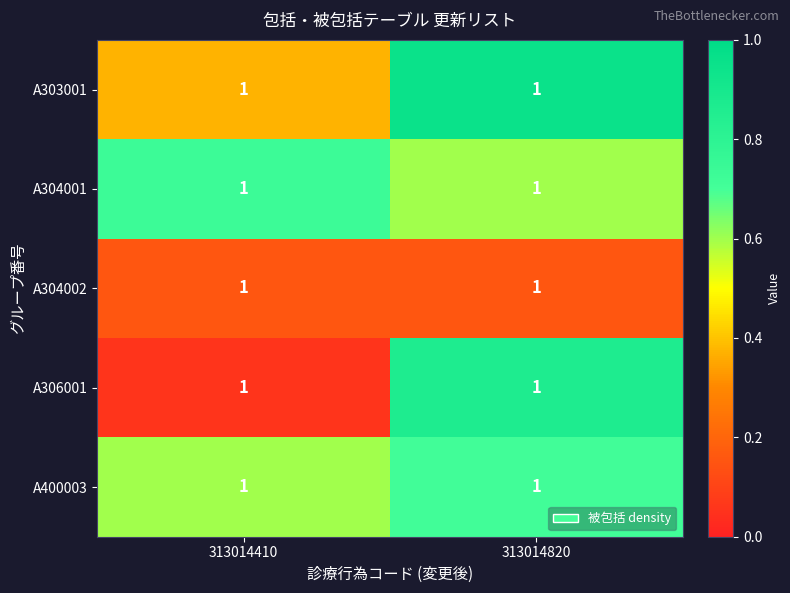

What is the difference between the maximum and minimum values in the A306001 series?

0.8